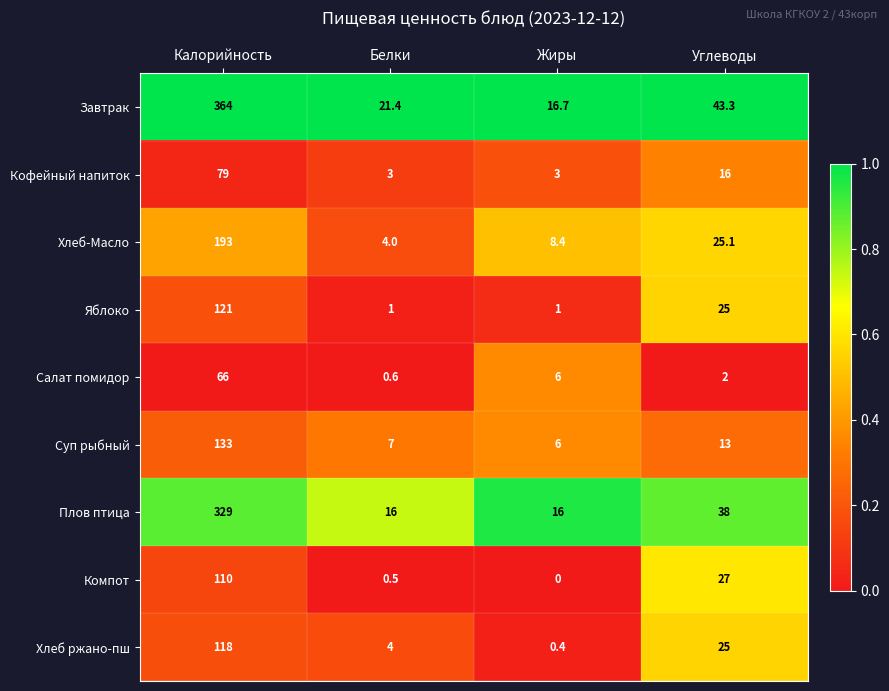

What is the maximum value for Завтрак?

364.0